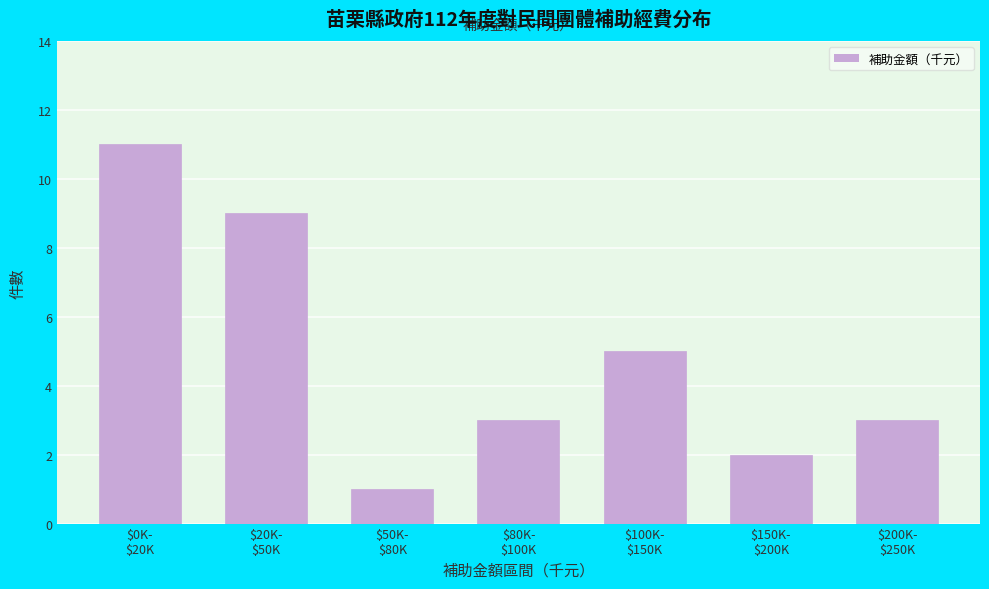

Reading right to left, extract all data points from this chart.

3	2	5	3	1	9	11